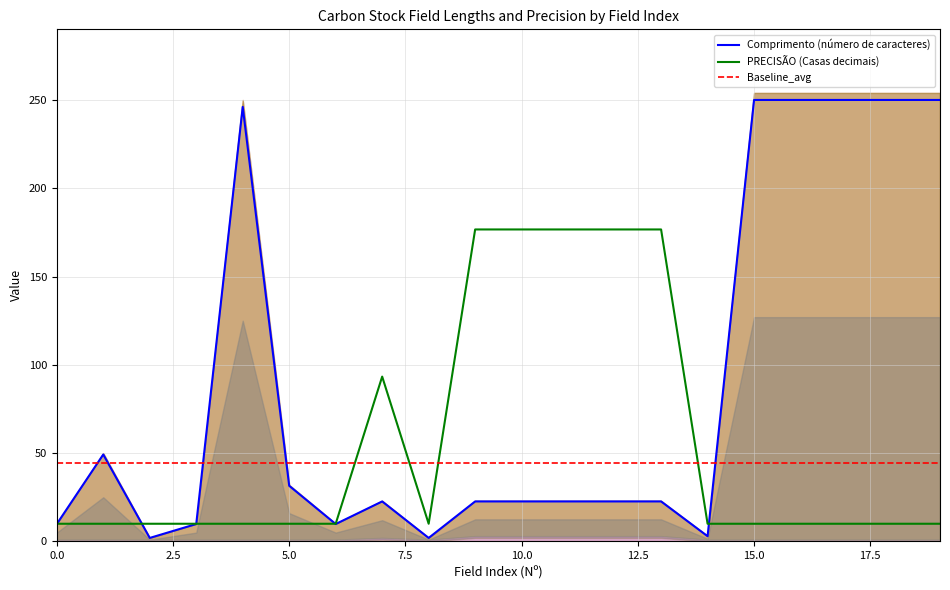

Reading left to right, transcribe all the data shown in this chart.

Comprimento (número de caracteres): 0=9.8	1=49.2	2=2.0	3=9.8	4=246.1	5=31.5	6=9.8	7=22.6	8=2.0	9=22.6	10=22.6	11=22.6	12=22.6	13=22.6	14=3.0	15=250.0	16=250.0	17=250.0	18=250.0	19=250.0
PRECISÃO (Casas decimais): 0=10.0	1=10.0	2=10.0	3=10.0	4=10.0	5=10.0	6=10.0	7=93.3	8=10.0	9=176.7	10=176.7	11=176.7	12=176.7	13=176.7	14=10.0	15=10.0	16=10.0	17=10.0	18=10.0	19=10.0